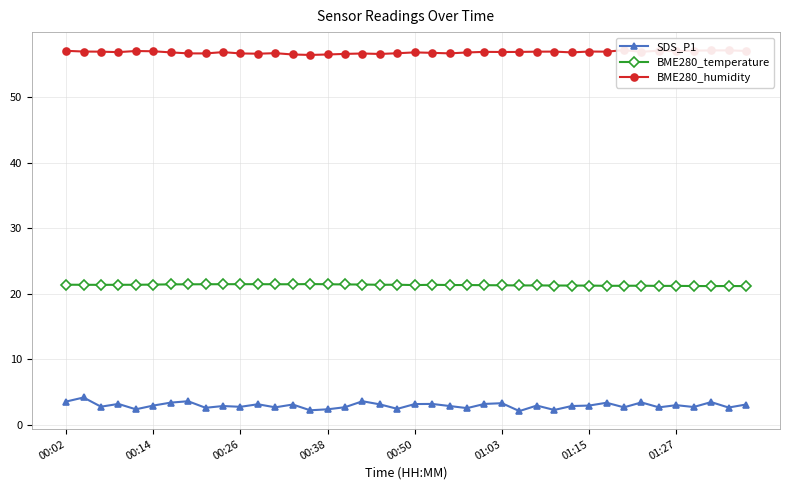

List the series in order of their overall mean, highest first.

BME280_humidity, BME280_temperature, SDS_P1